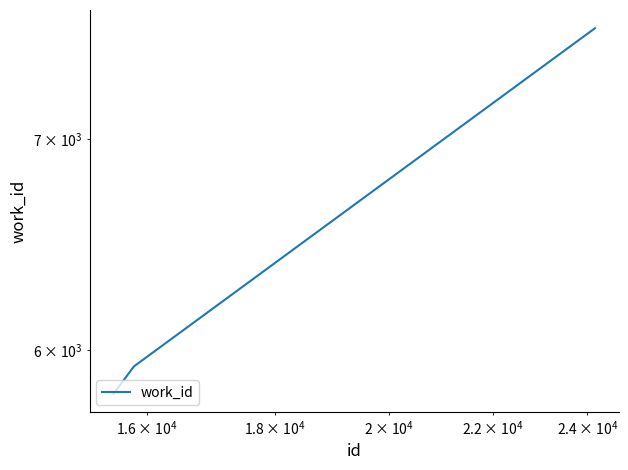

What is the difference between the maximum and minimum values?

1774